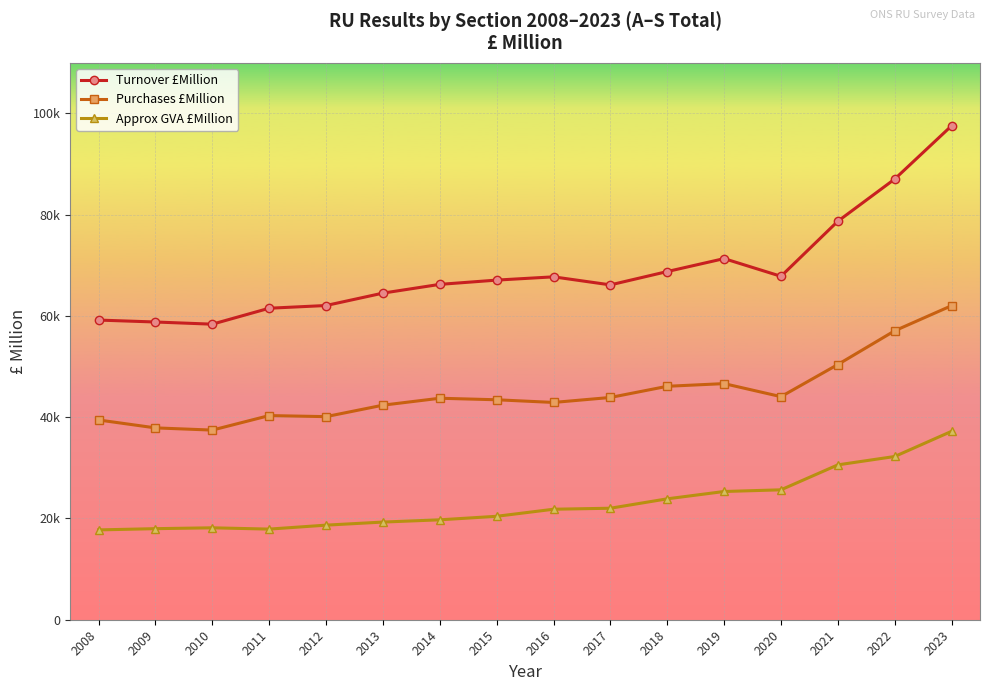

What is the value of the Approx GVA £Million point at the 9th from the left?

21825.7